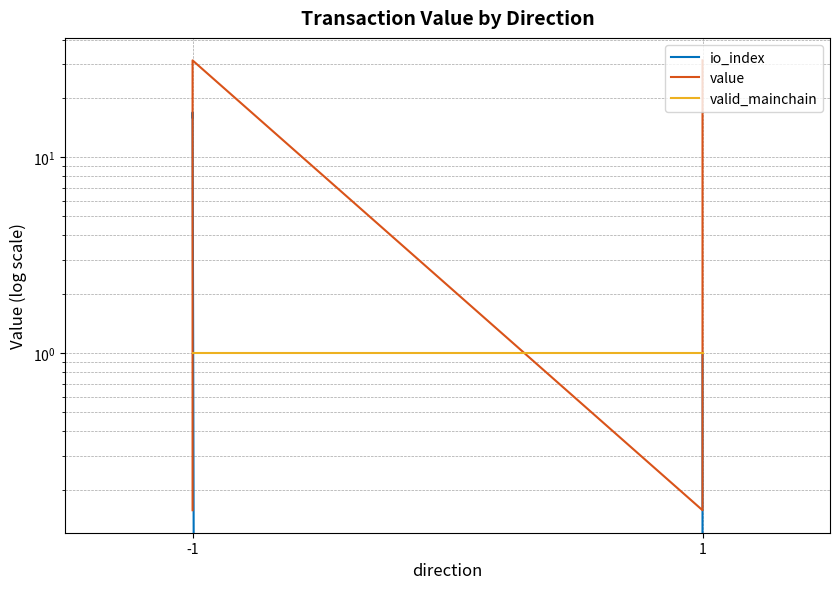

Reading left to right, extract all data points from this chart.

io_index: 16.0	17.0	0.0	1.0
value: 0.2	31.3	0.2	31.3
valid_mainchain: 1.0	1.0	1.0	1.0